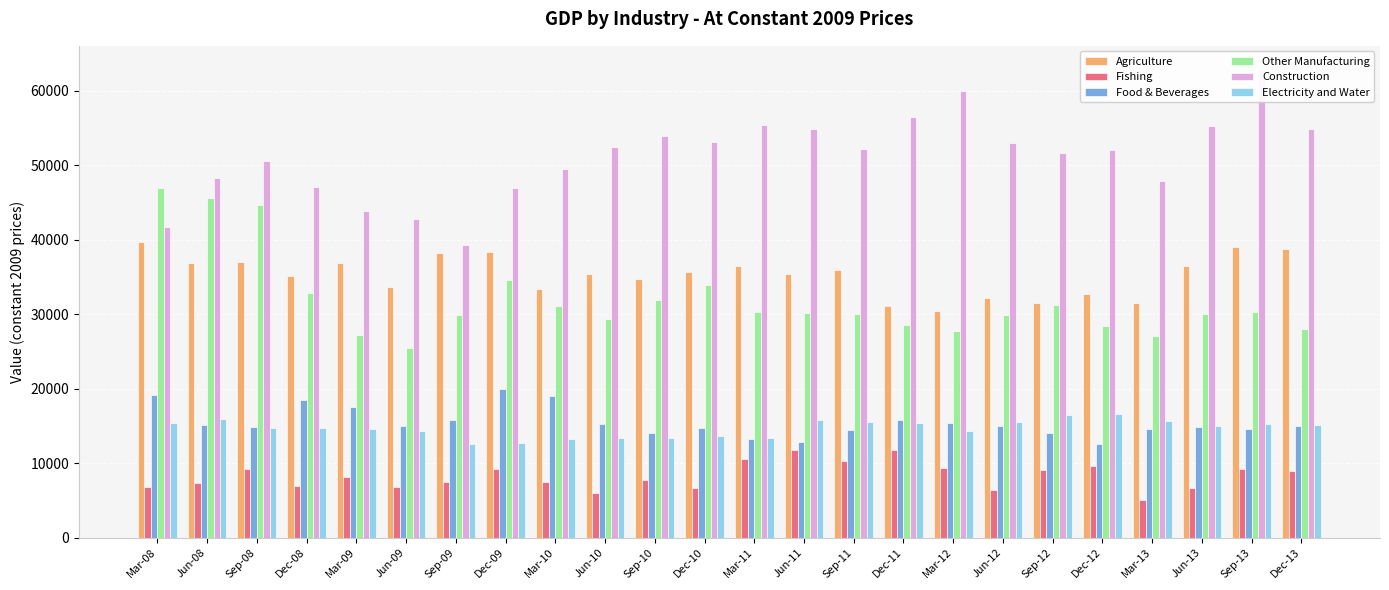

At which label does Fishing reach its peak?

Jun-11